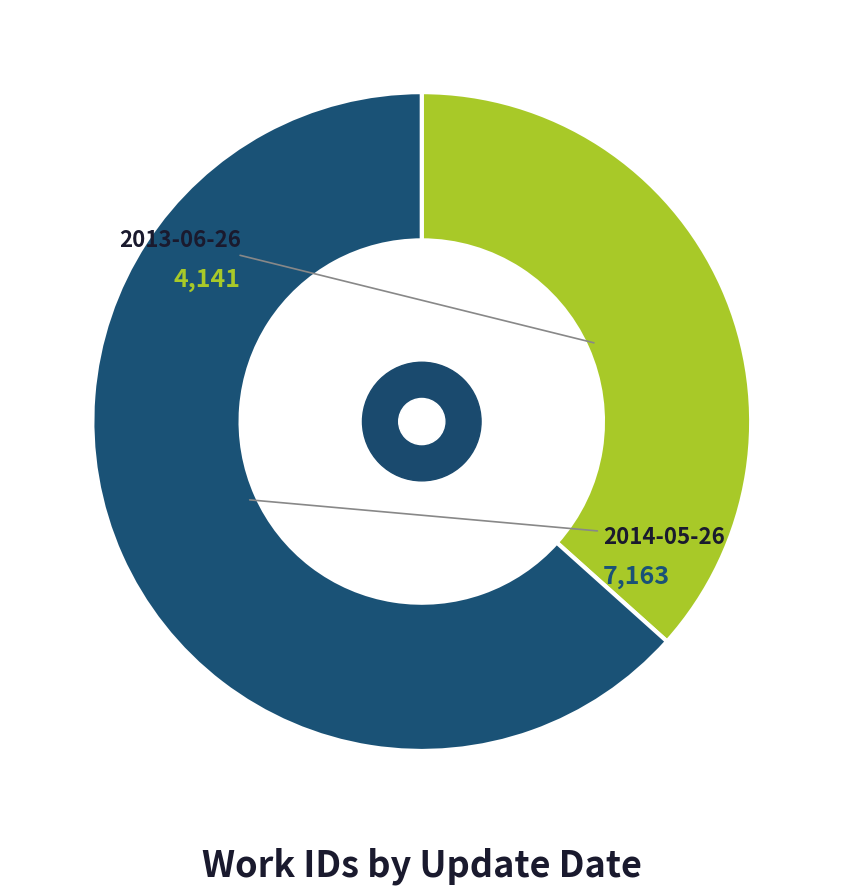

Which slice is the smallest?

2013-06-26